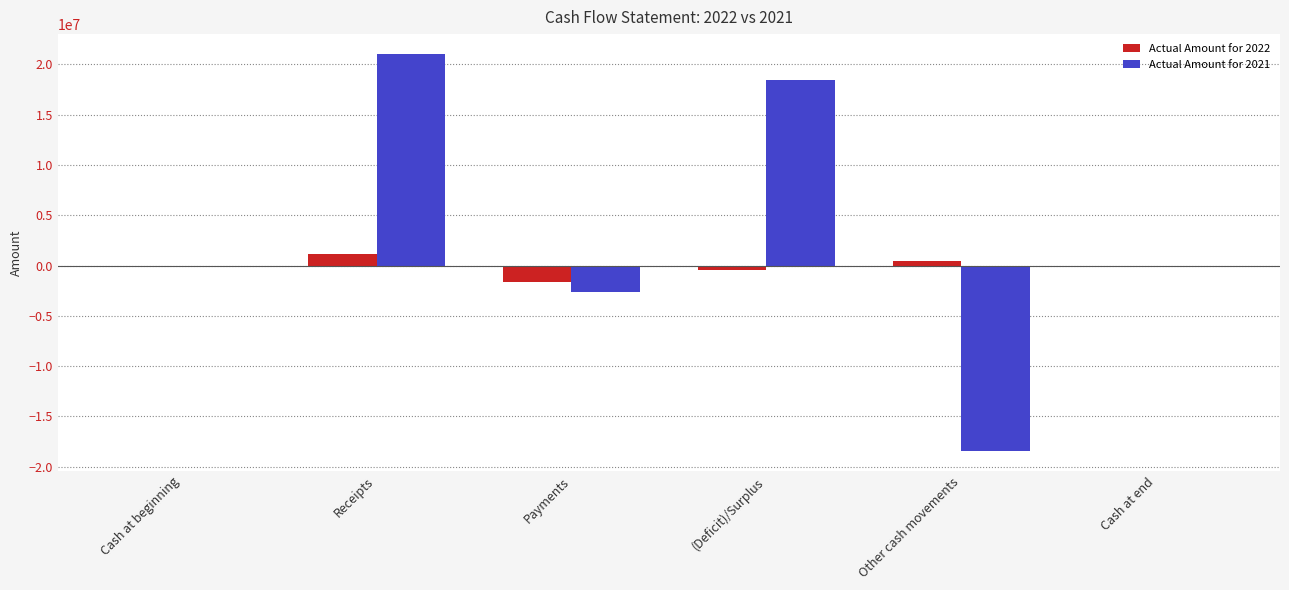

Which series has the largest range (max minus min)?

Actual Amount for 2021